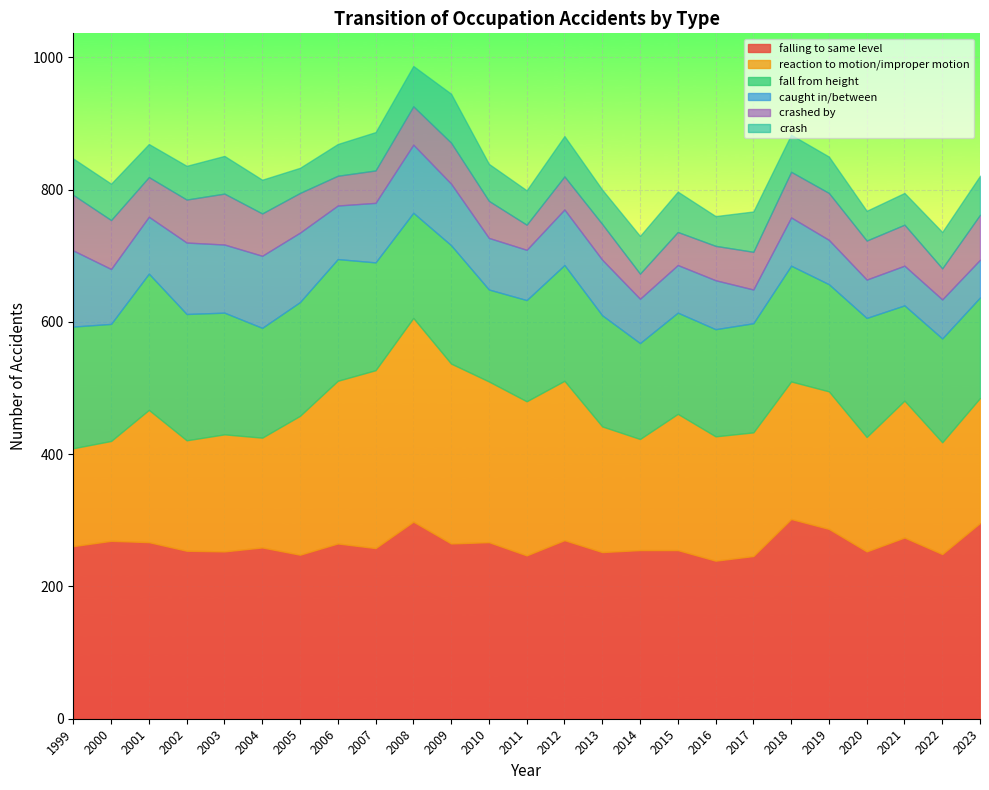

At 2012, list the series in order from smallest to largest.

crashed by, crash, caught in/between, fall from height, reaction to motion/improper motion, falling to same level